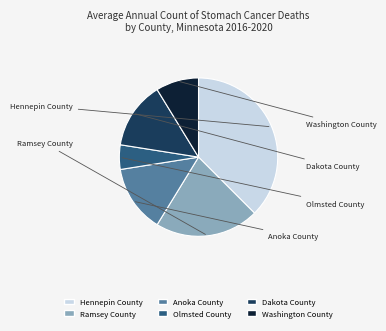

Which category has the biggest portion of the pie?

Hennepin County